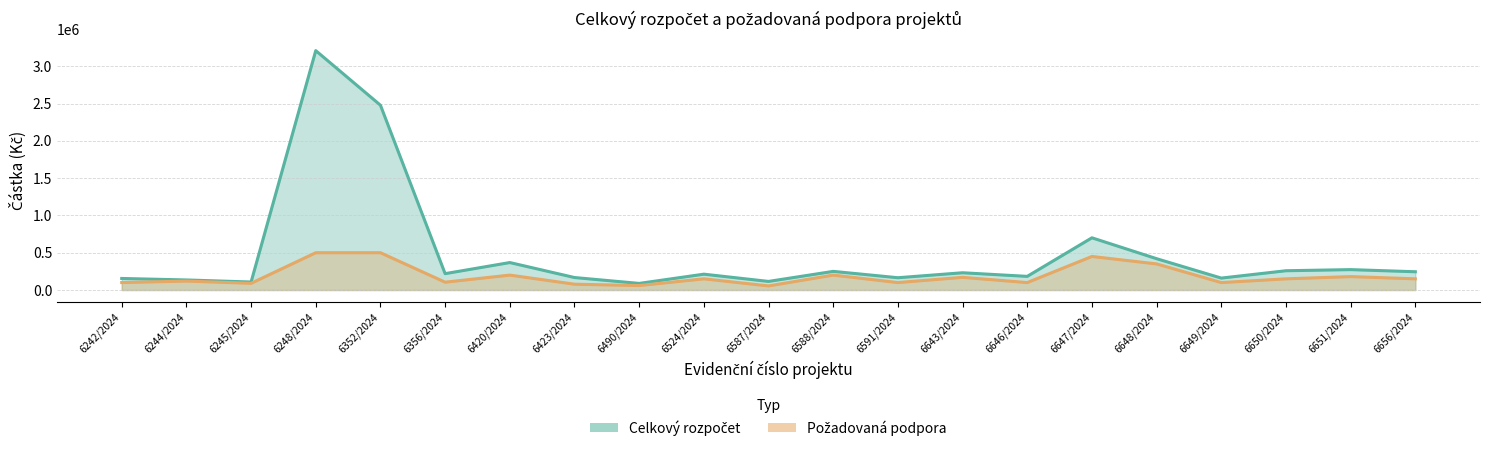

What is the approximate value of pozadovana_podpora at 6643/2024, to the nearest 100?

170000